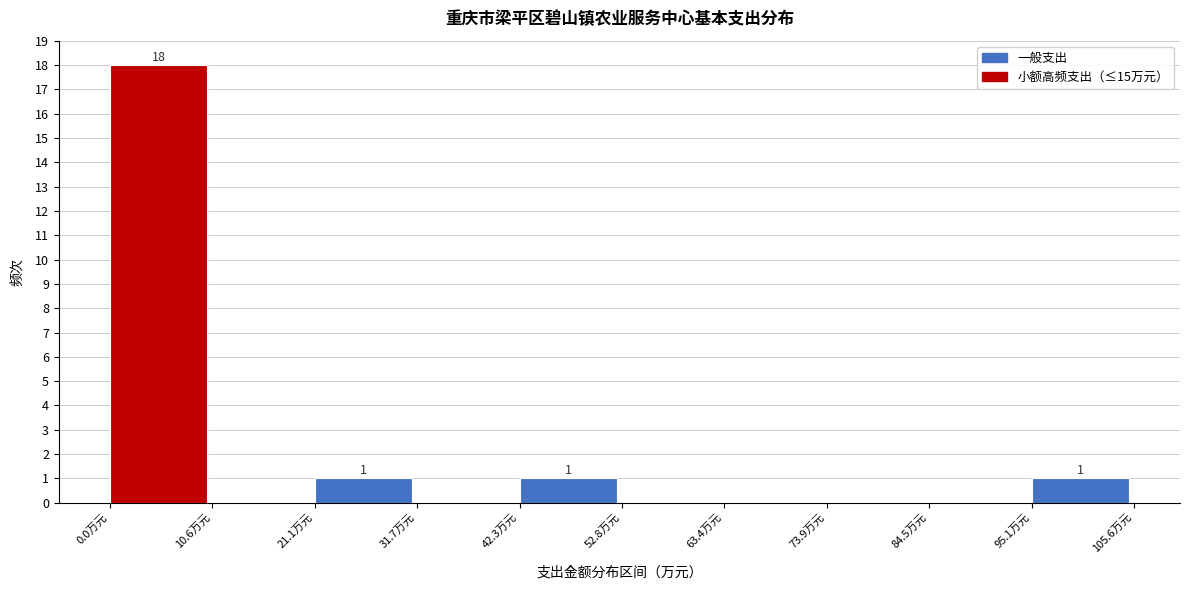

Over which range of the x-axis is the bar tallest?

0 to 10